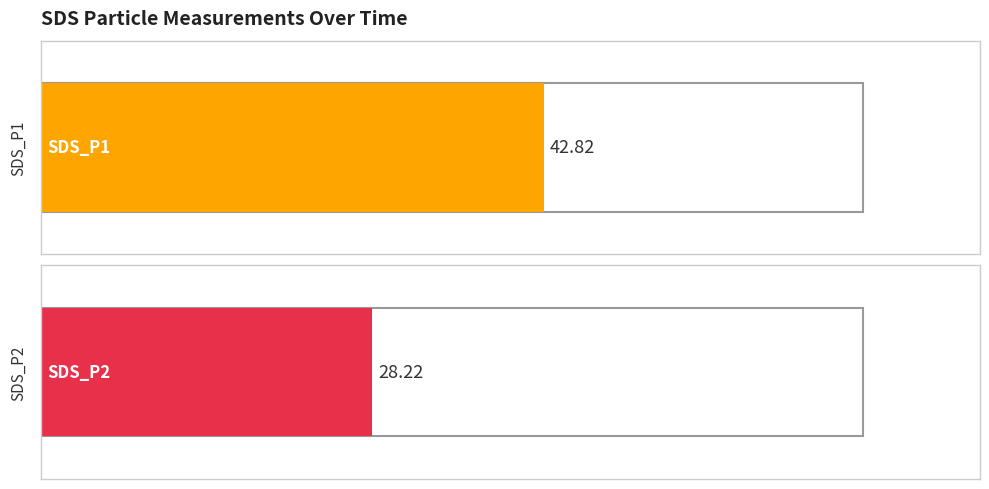

What are all the series names shown in the legend?

SDS_P1, SDS_P2